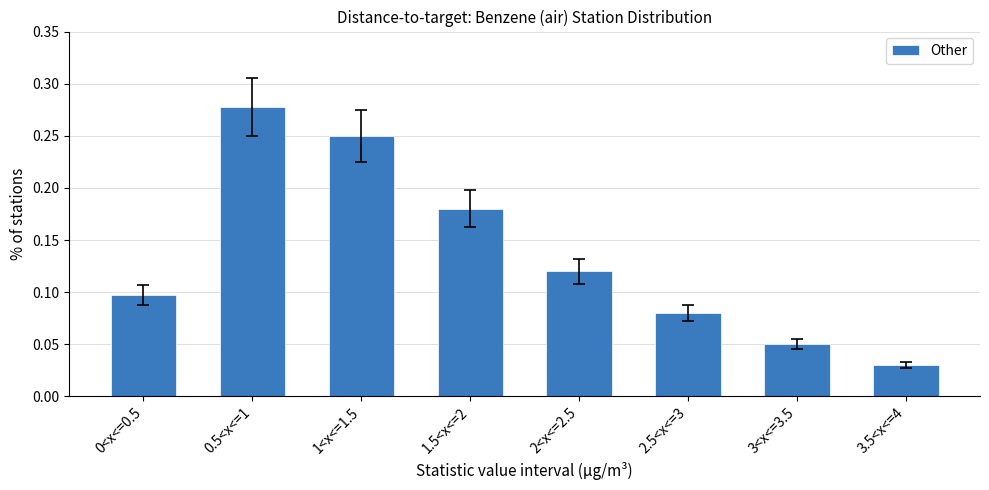

What is the sum of all values?

1.1